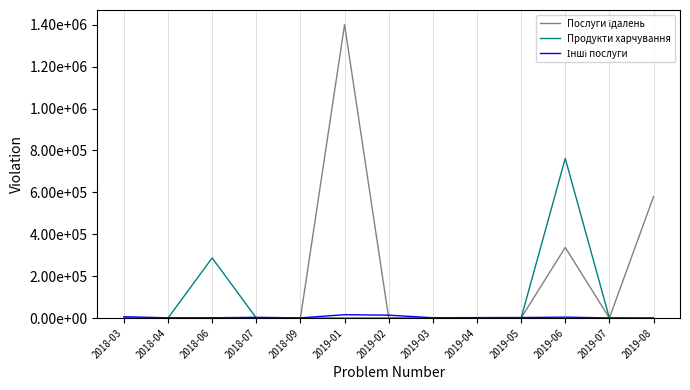

At which label is Послуги їдалень closest to 700304?

2019-08